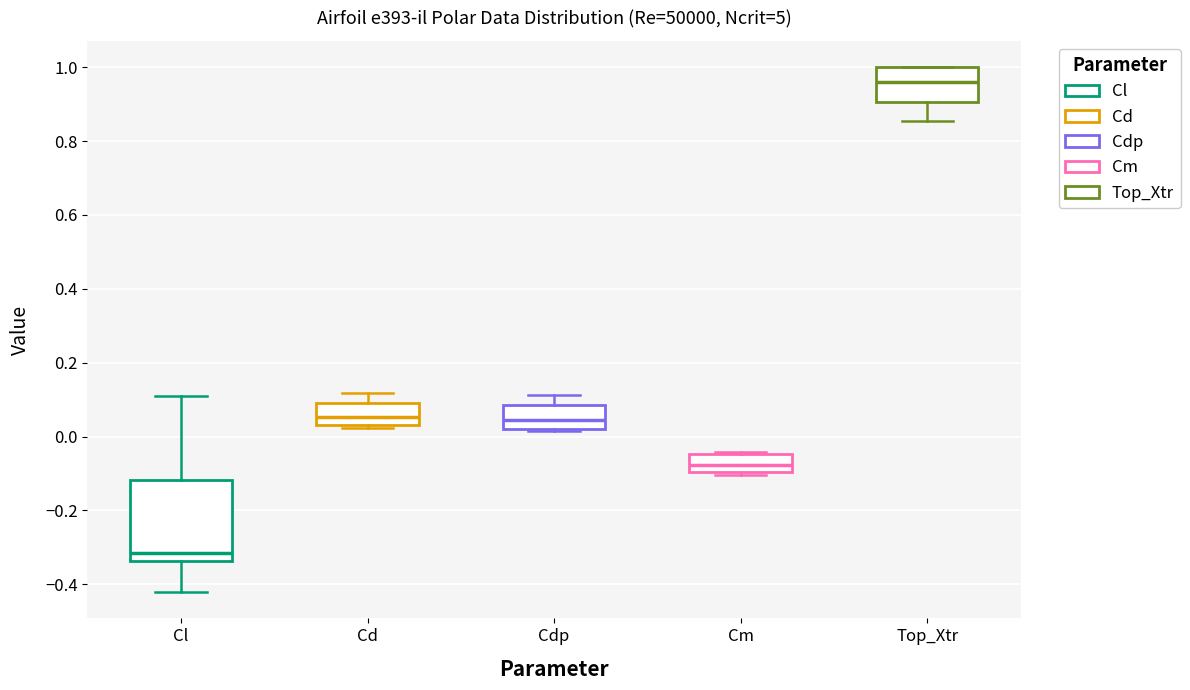

Which box is the tallest, from its lower edge to its upper edge?

Cl